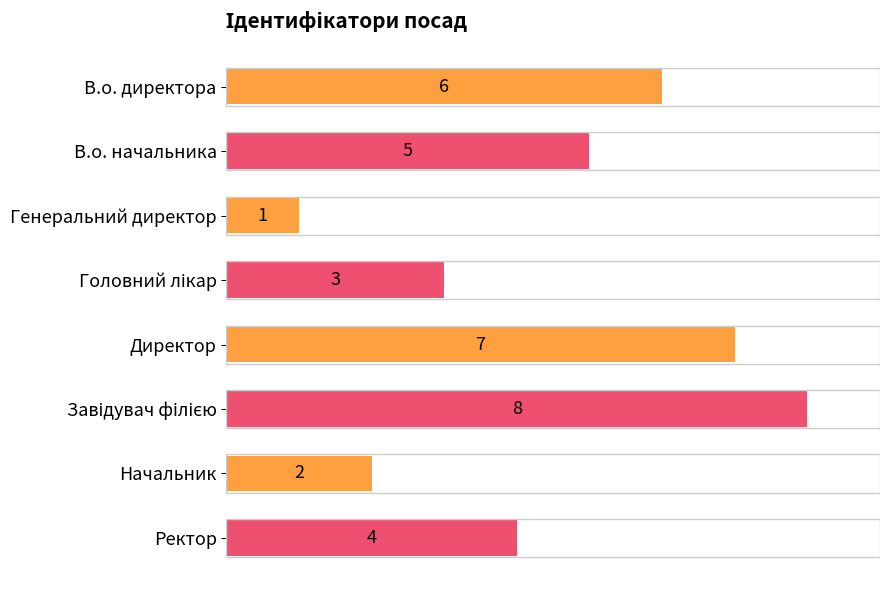

What is the ratio of the value at Директор to the value at В.о. директора?

1.2